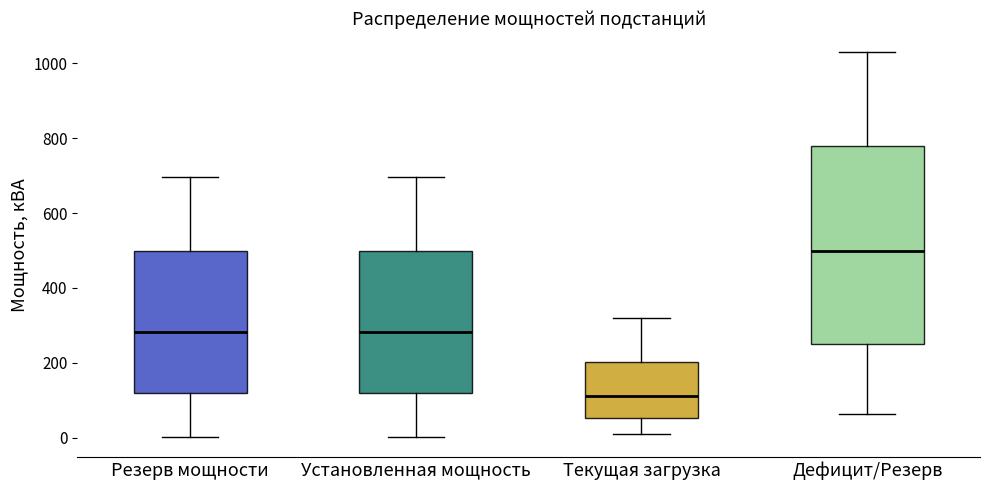

Reading left to right, read every box against the y-axis: the position of its median line, the range the box covers, and the ends of its whiskers. The values are not printed on the chart, so give them approximately, as read against the axis.

Резерв мощности: median 280, box 120 to 500, whiskers 0 to 700
Установленная мощность: median 280, box 120 to 500, whiskers 0 to 700
Текущая загрузка: median 120, box 60 to 200, whiskers 20 to 320
Дефицит/Резерв: median 500, box 260 to 780, whiskers 60 to 1040